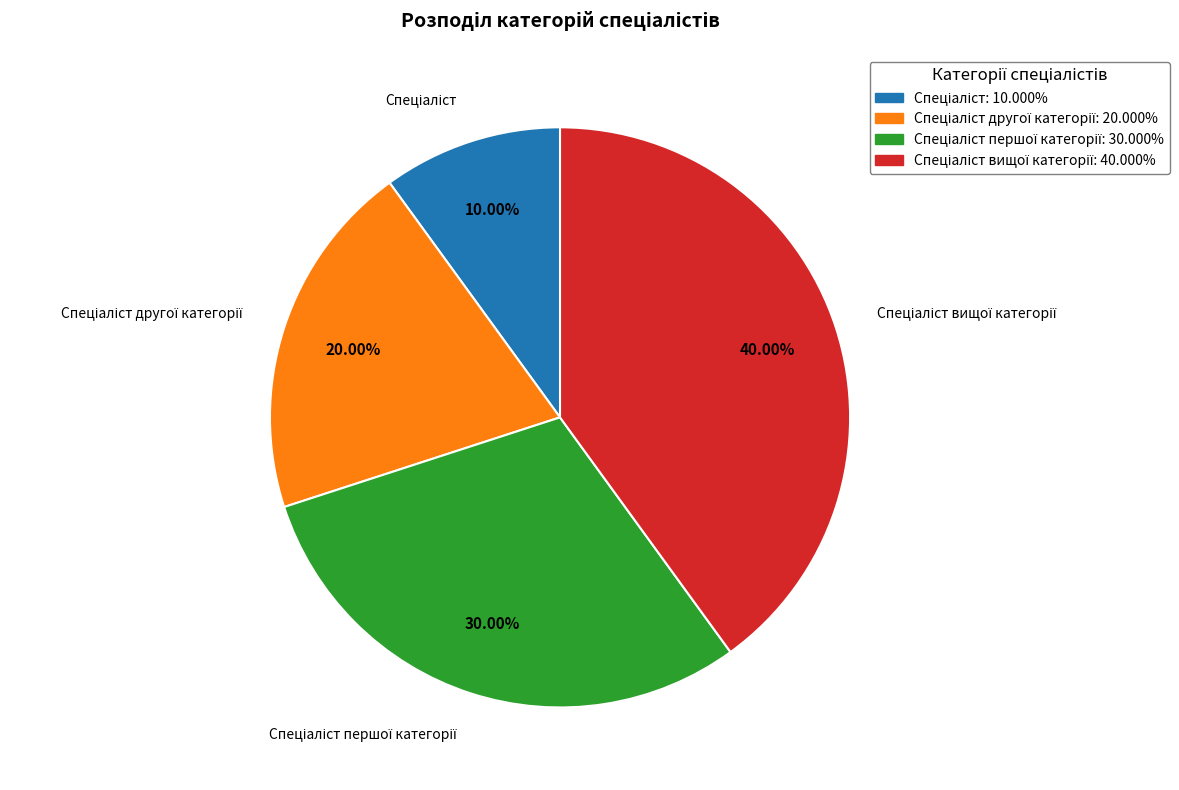

Does any single category account for the majority?

No